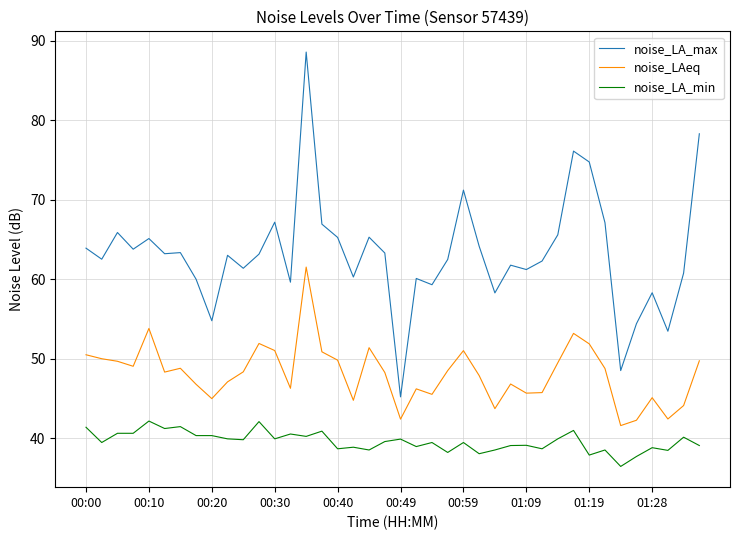

True or false: noise_LAeq and noise_LA_min intersect in this chart.

False